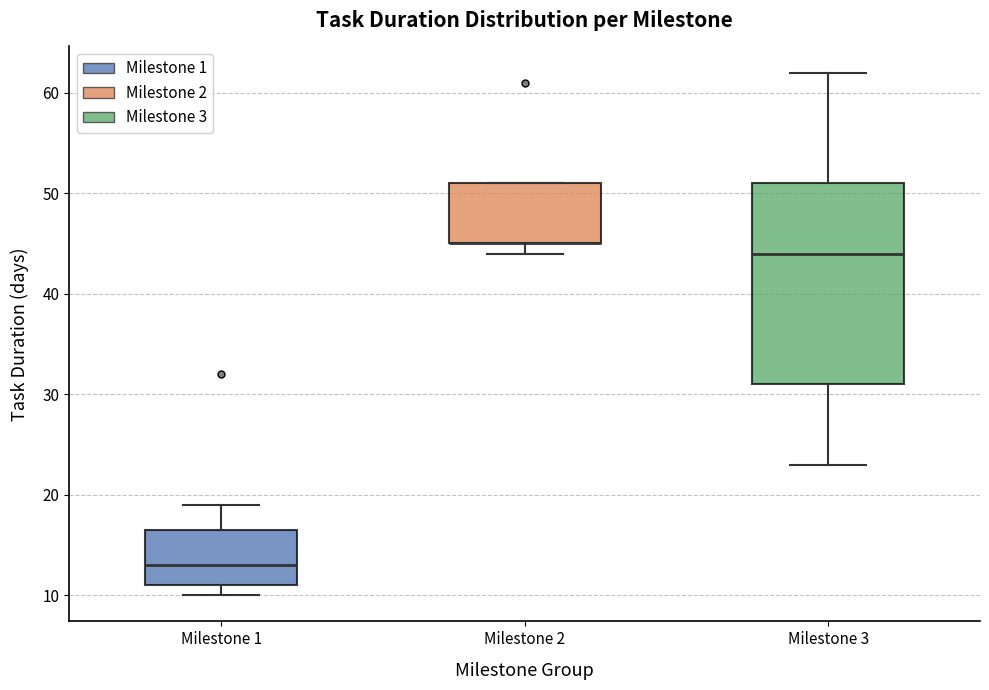

Reading left to right, transcribe this box plot: for each box, give where its median line is, the range the box spans, and where its two whiskers end, as read against the y-axis. The values are not printed on the chart, so give them approximately, as read against the axis.

Milestone 1: median 13, box 11 to 17, whiskers 10 to 19
Milestone 2: median 45 (drawn on the box's lower edge), box 45 to 51, whiskers 44 to 51
Milestone 3: median 44, box 31 to 51, whiskers 23 to 62